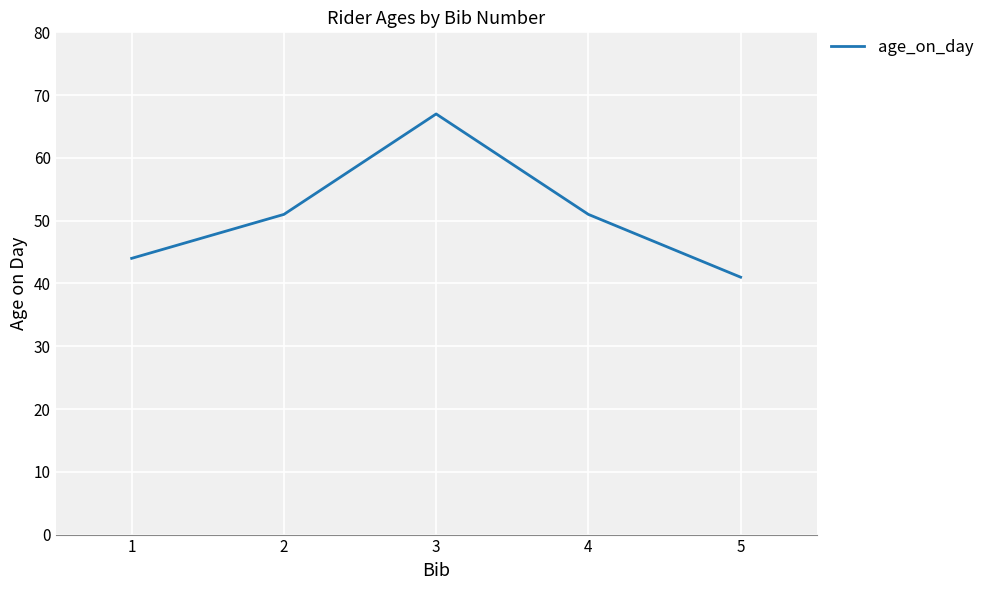

Count the number of categories in the chart.

5